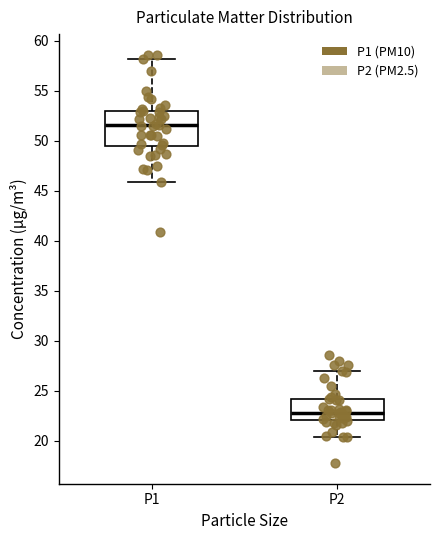

Which box has the lowest median line?

P2